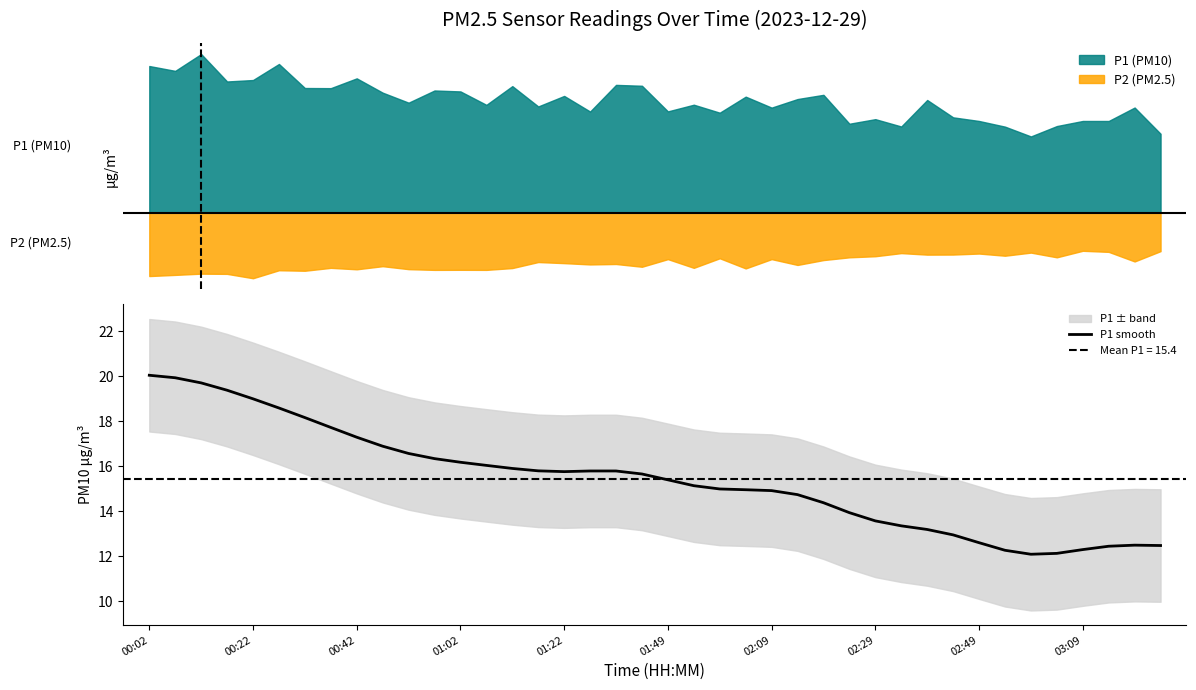

True or false: the data has more than 0 interior local peaks.

True